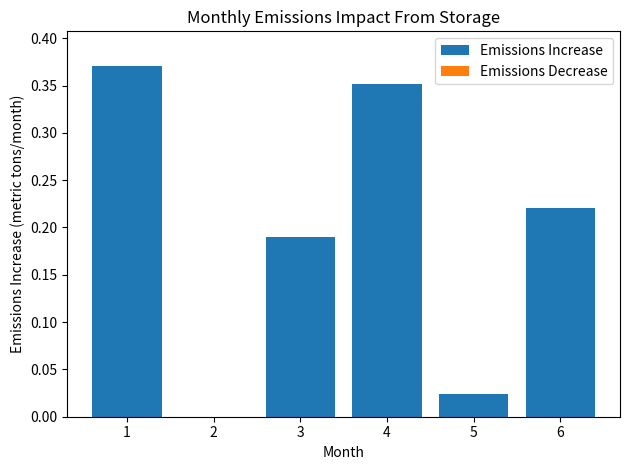

How many negative values does the Emissions Decrease series have?

1